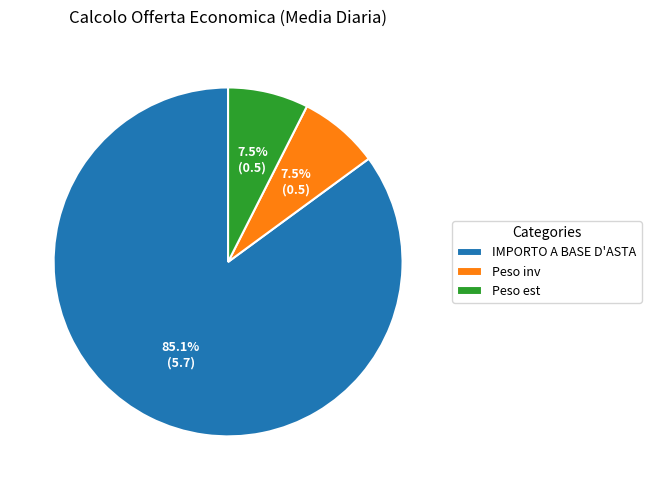

Combined, what portion of the pie is IMPORTO A BASE D'ASTA and Peso inv?

92.5%